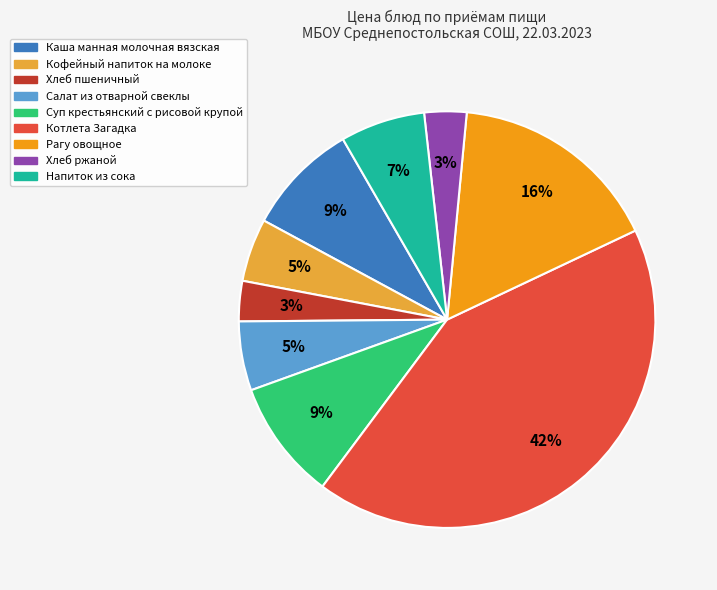

What percentage is the Суп крестьянский с рисовой крупой slice, to the nearest percent?

9%